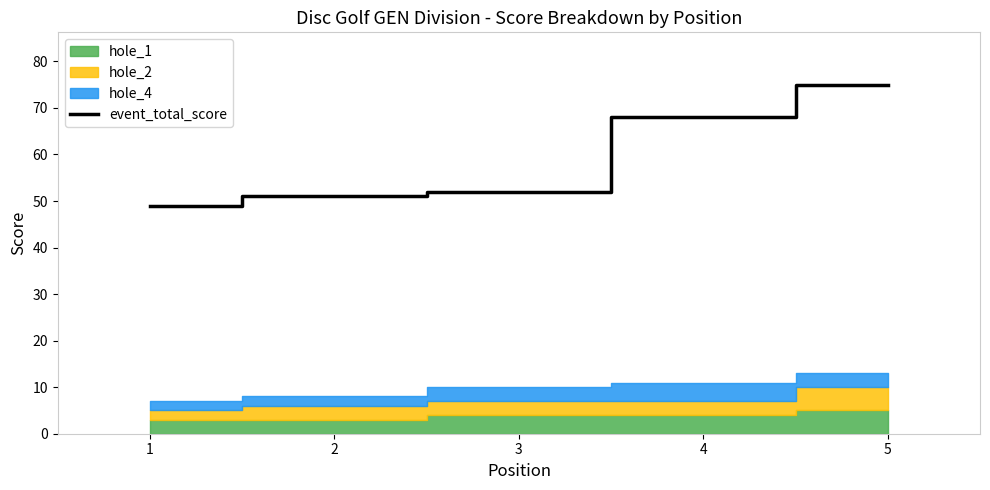

Reading left to right, list all the values displayed in this chart.

49	51	52	68	75